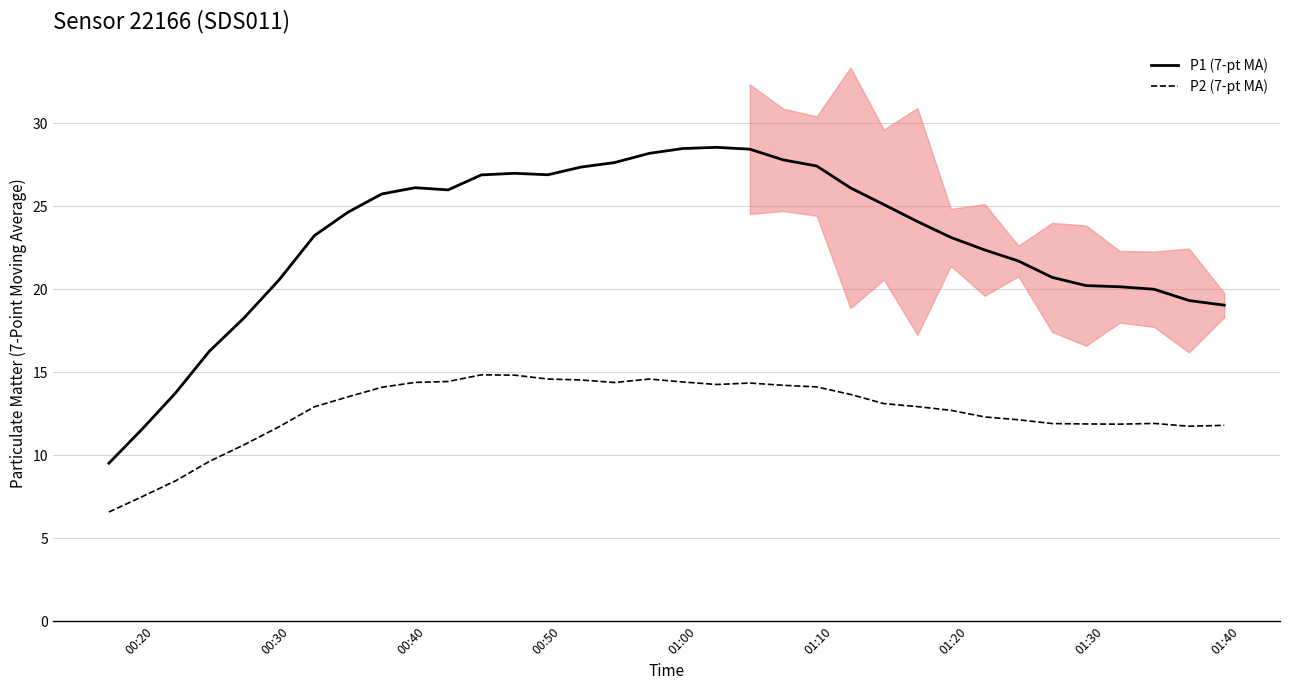

What are all the series names shown in the legend?

P1 (7-pt MA), P2 (7-pt MA)